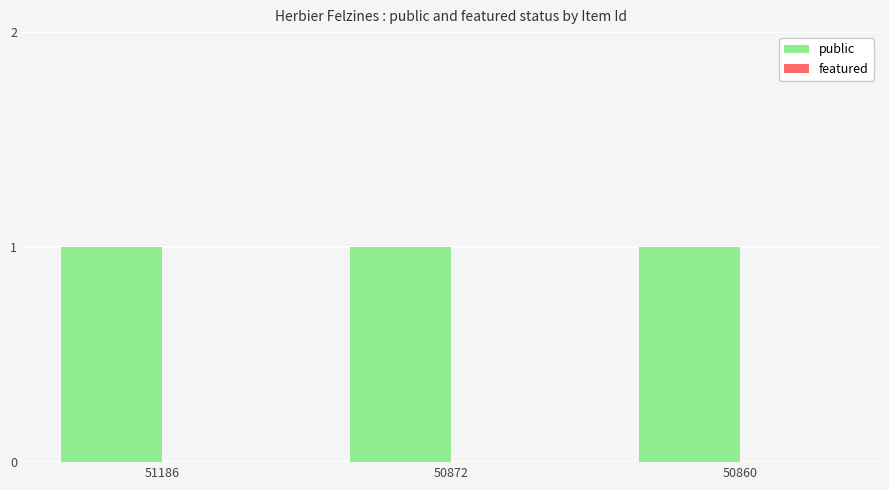

Which series has the largest total across all categories?

public